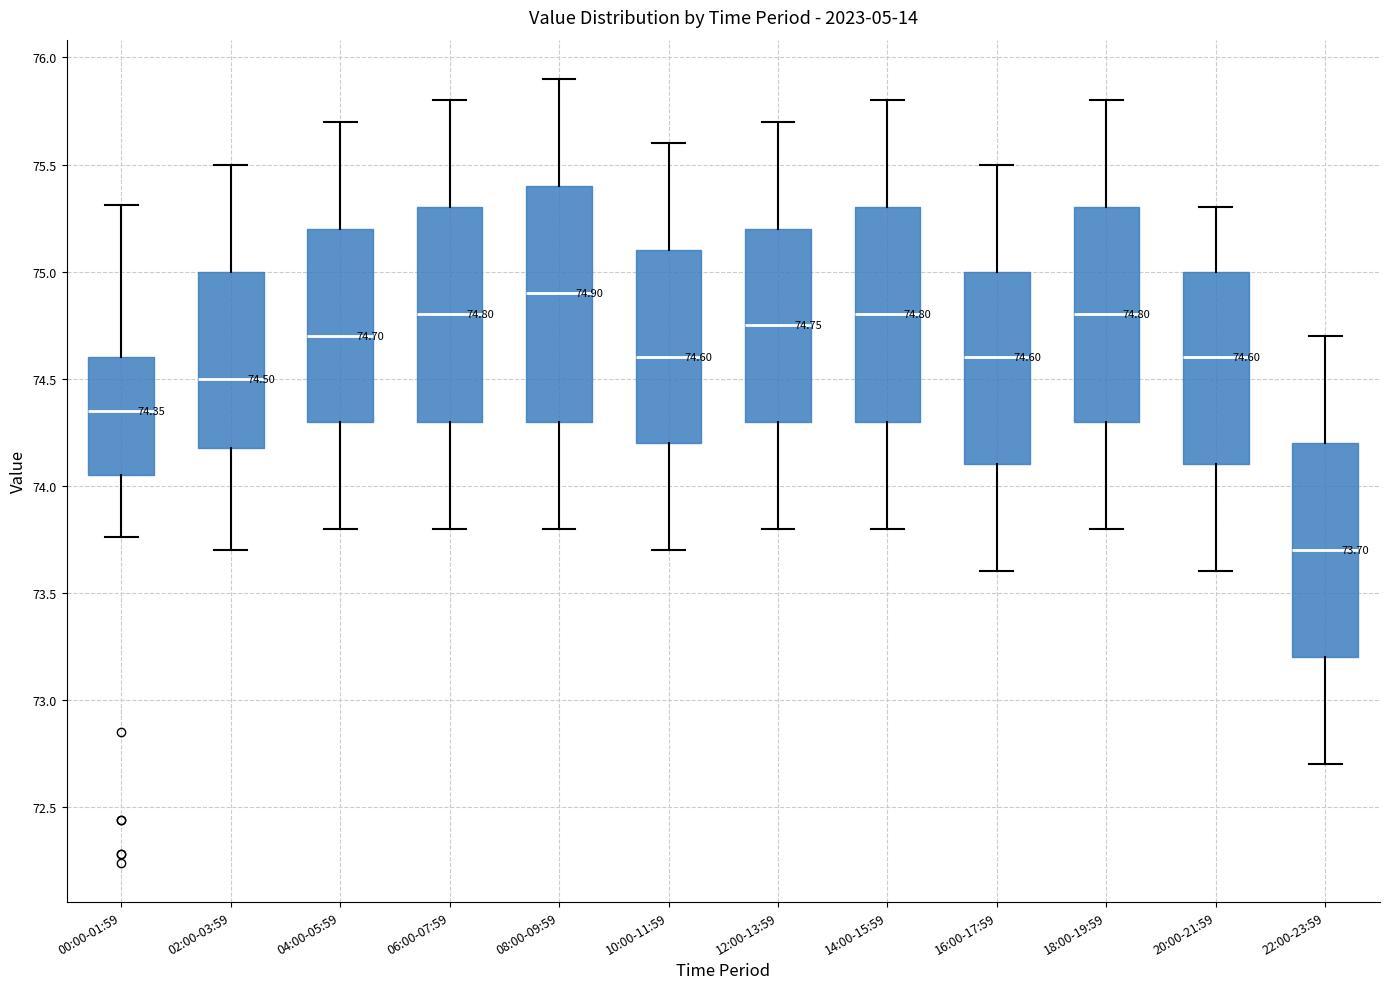

Which box's median line is the highest?

08:00-09:59